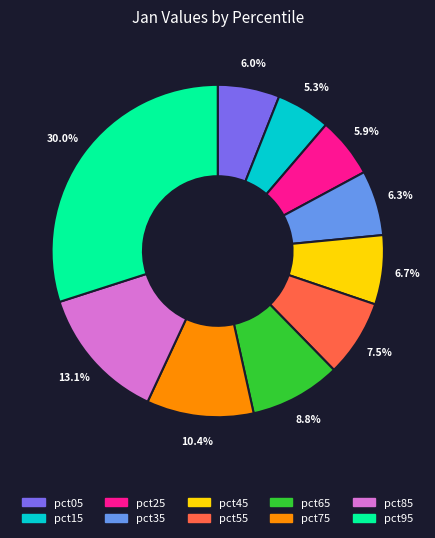

Is pct95 the majority of the pie?

No